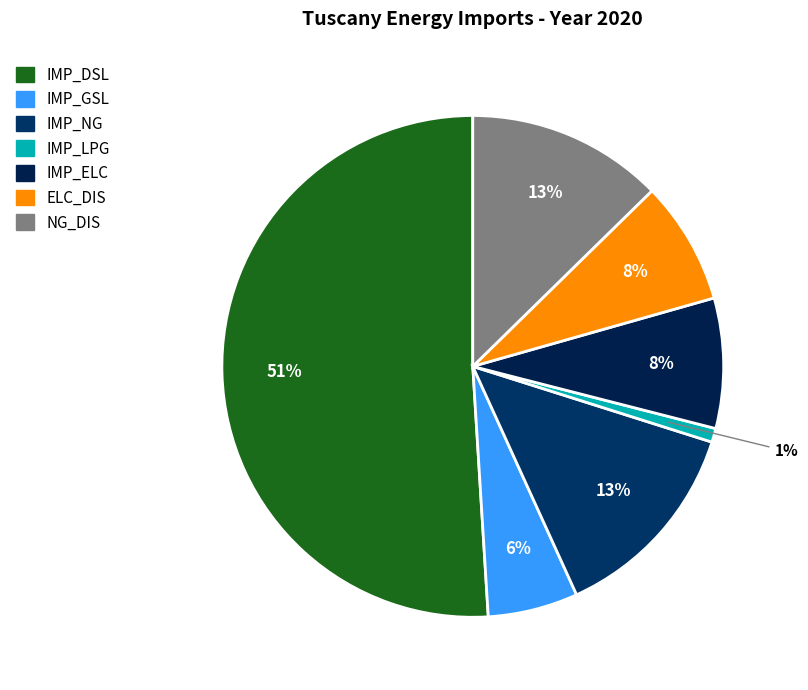

Combined, what portion of the pie is NG_DIS and ELC_DIS?

20.6%